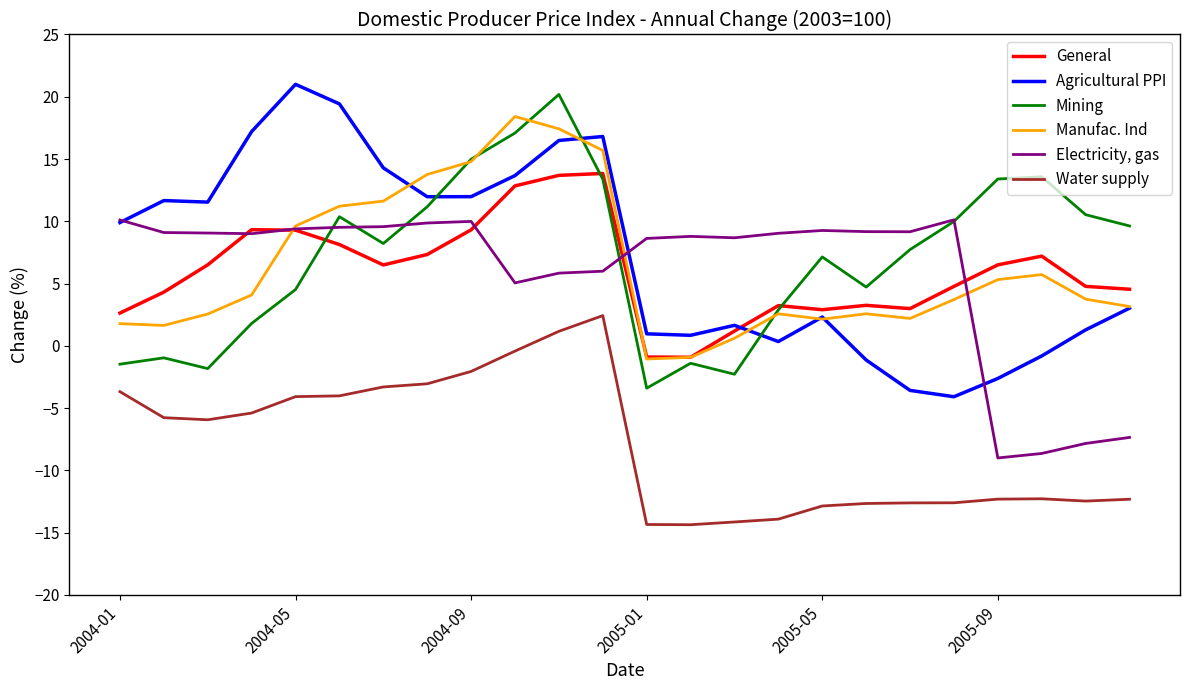

How many series are shown in this chart?

6